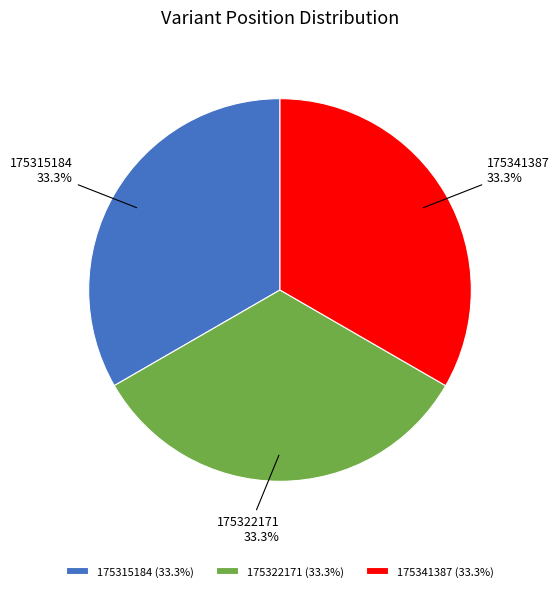

What is the ratio of the value at 175315184 to the value at 175341387?

1.0